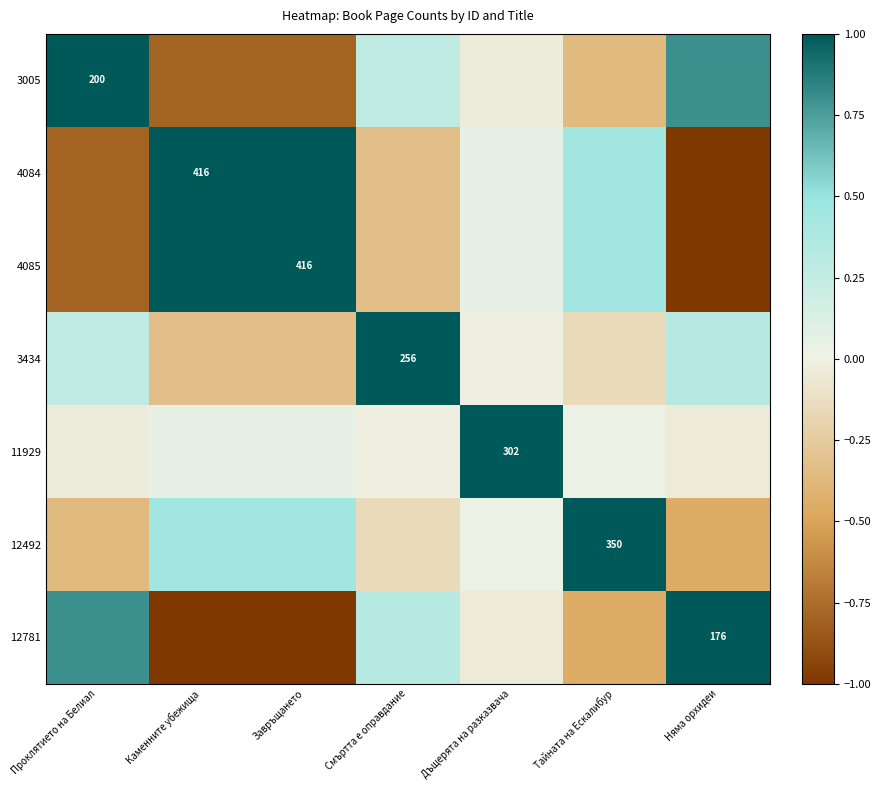

Where does the 4085 series first go above 0?

Каменните убежища